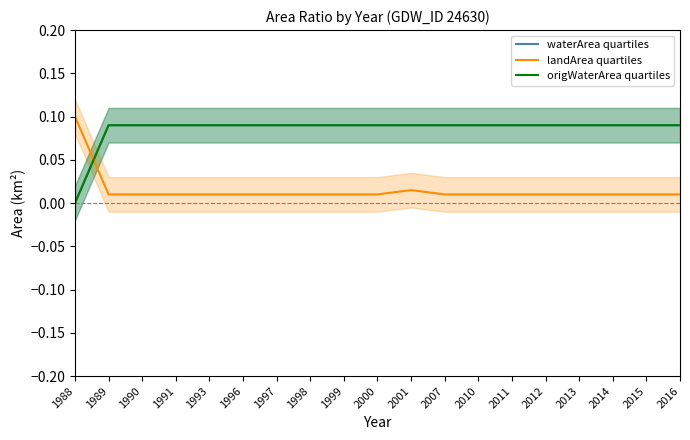

The value of origWaterArea quartiles at 1996 is 0.1. True or false?

True